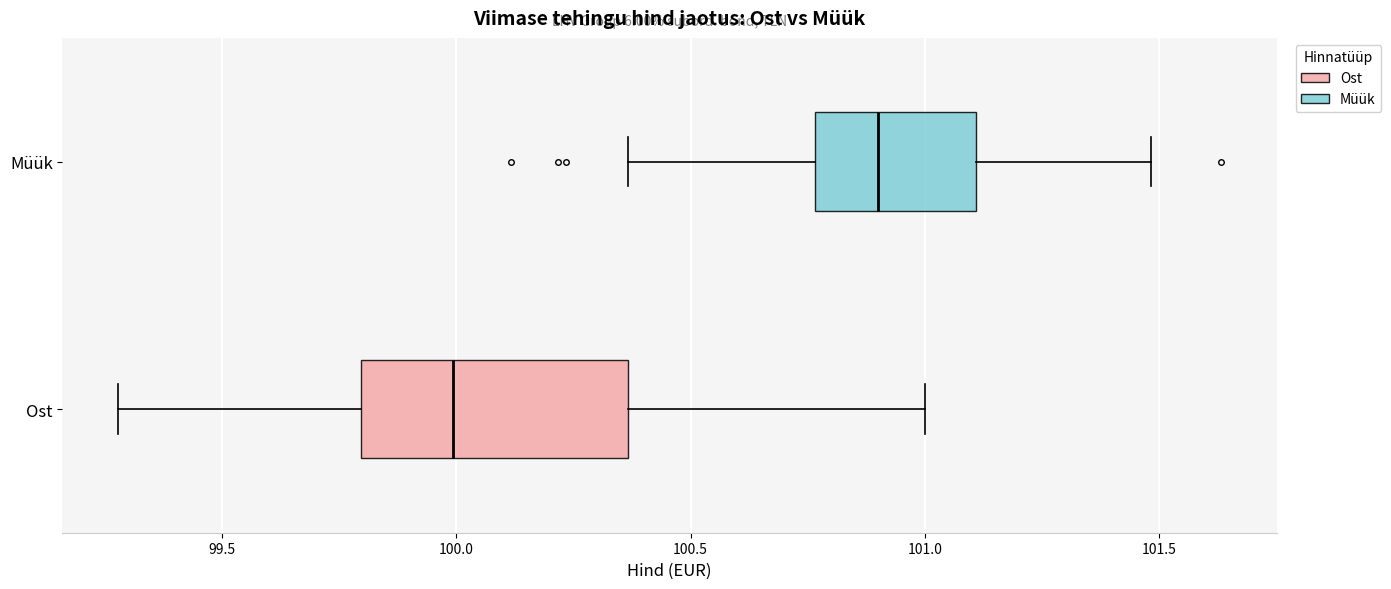

Reading bottom to top, read every box against the x-axis: the position of its median line, the range the box covers, and the ends of its whiskers. The values are not printed on the chart, so give them approximately, as read against the axis.

Ost: median 100.00, box 99.80 to 100.35, whiskers 99.30 to 101.00
Müük: median 100.90, box 100.75 to 101.10, whiskers 100.35 to 101.50